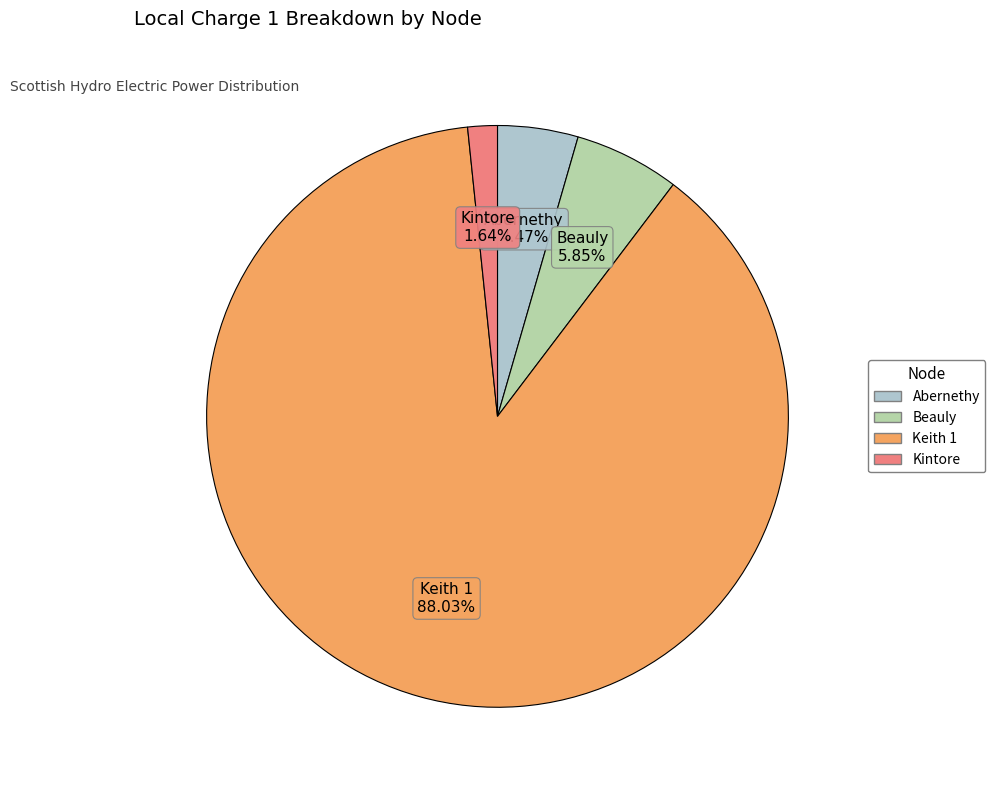

To the nearest percent, what is the difference between the largest and smallest slice percentages?

86%